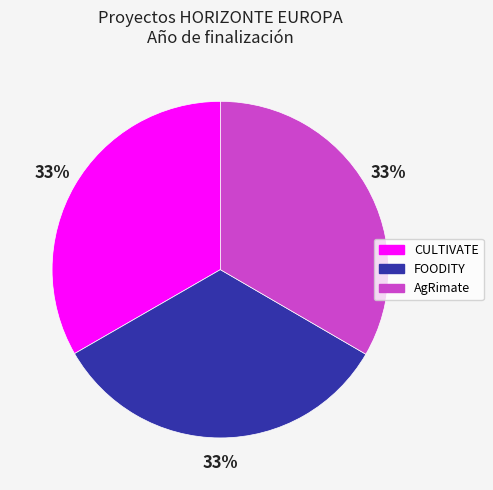

Count the number of slices in the pie.

3